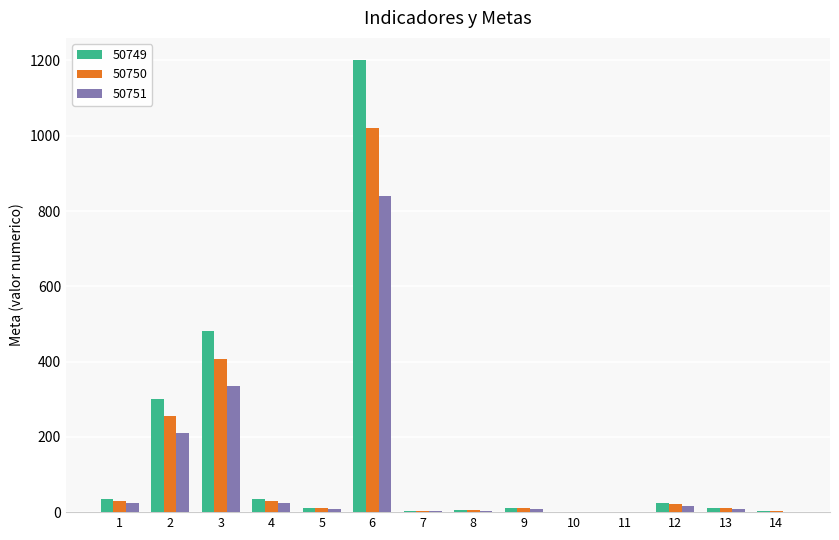

The value of 50749 at 6 is 1736.1. True or false?

False